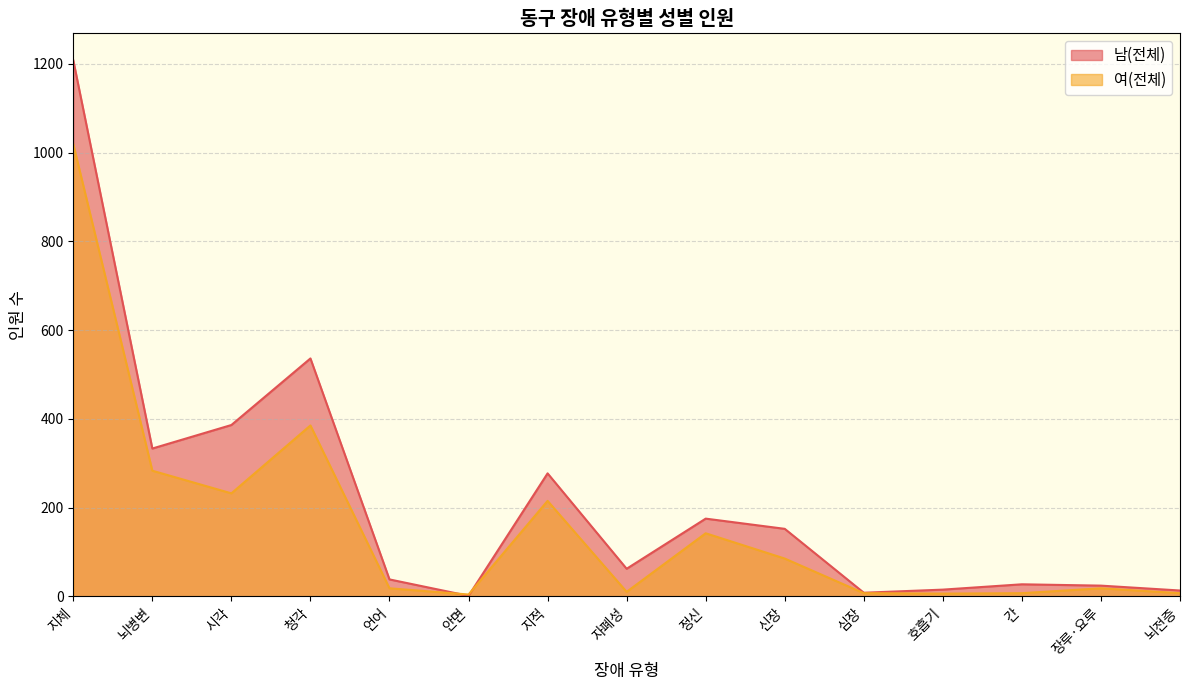

At which category does 남(전체) reach its first local valley?

뇌병변